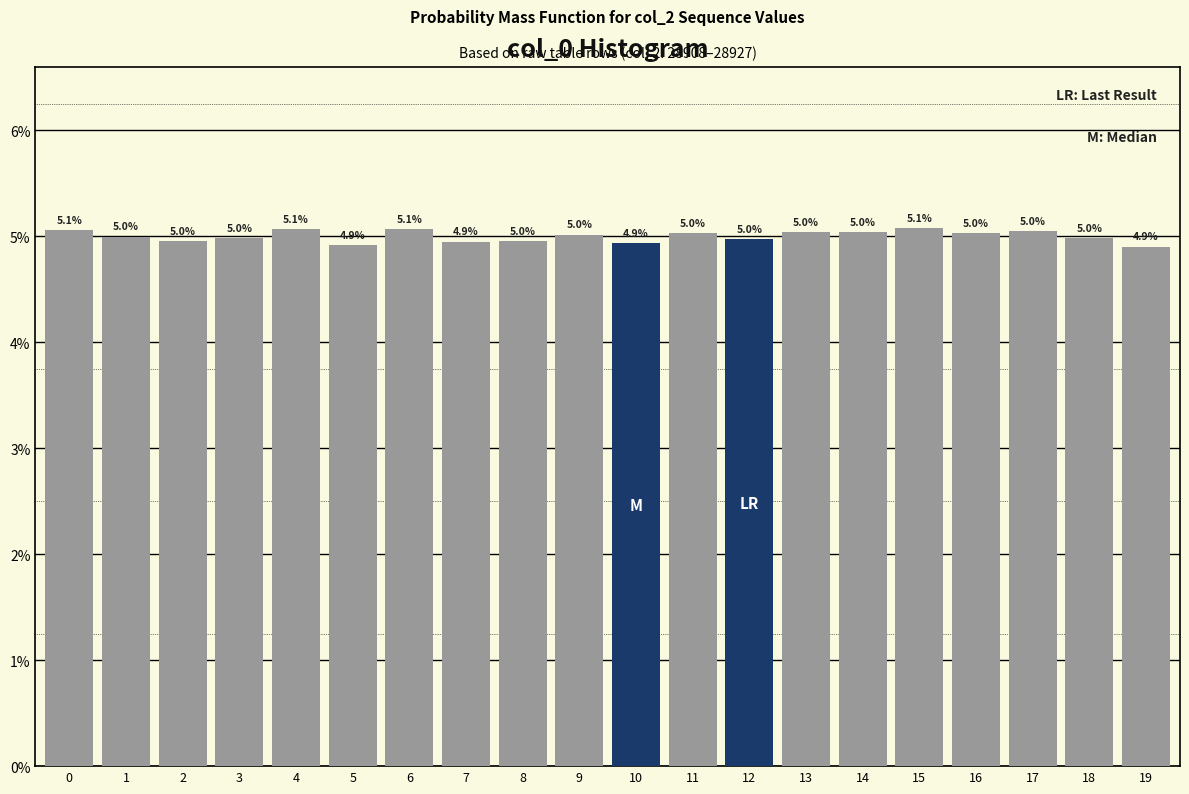

Reading left to right, extract all data points from this chart.

0=5.1	1=5.0	2=5.0	3=5.0	4=5.1	5=4.9	6=5.1	7=4.9	8=5.0	9=5.0	10=4.9	11=5.0	12=5.0	13=5.0	14=5.0	15=5.1	16=5.0	17=5.0	18=5.0	19=4.9